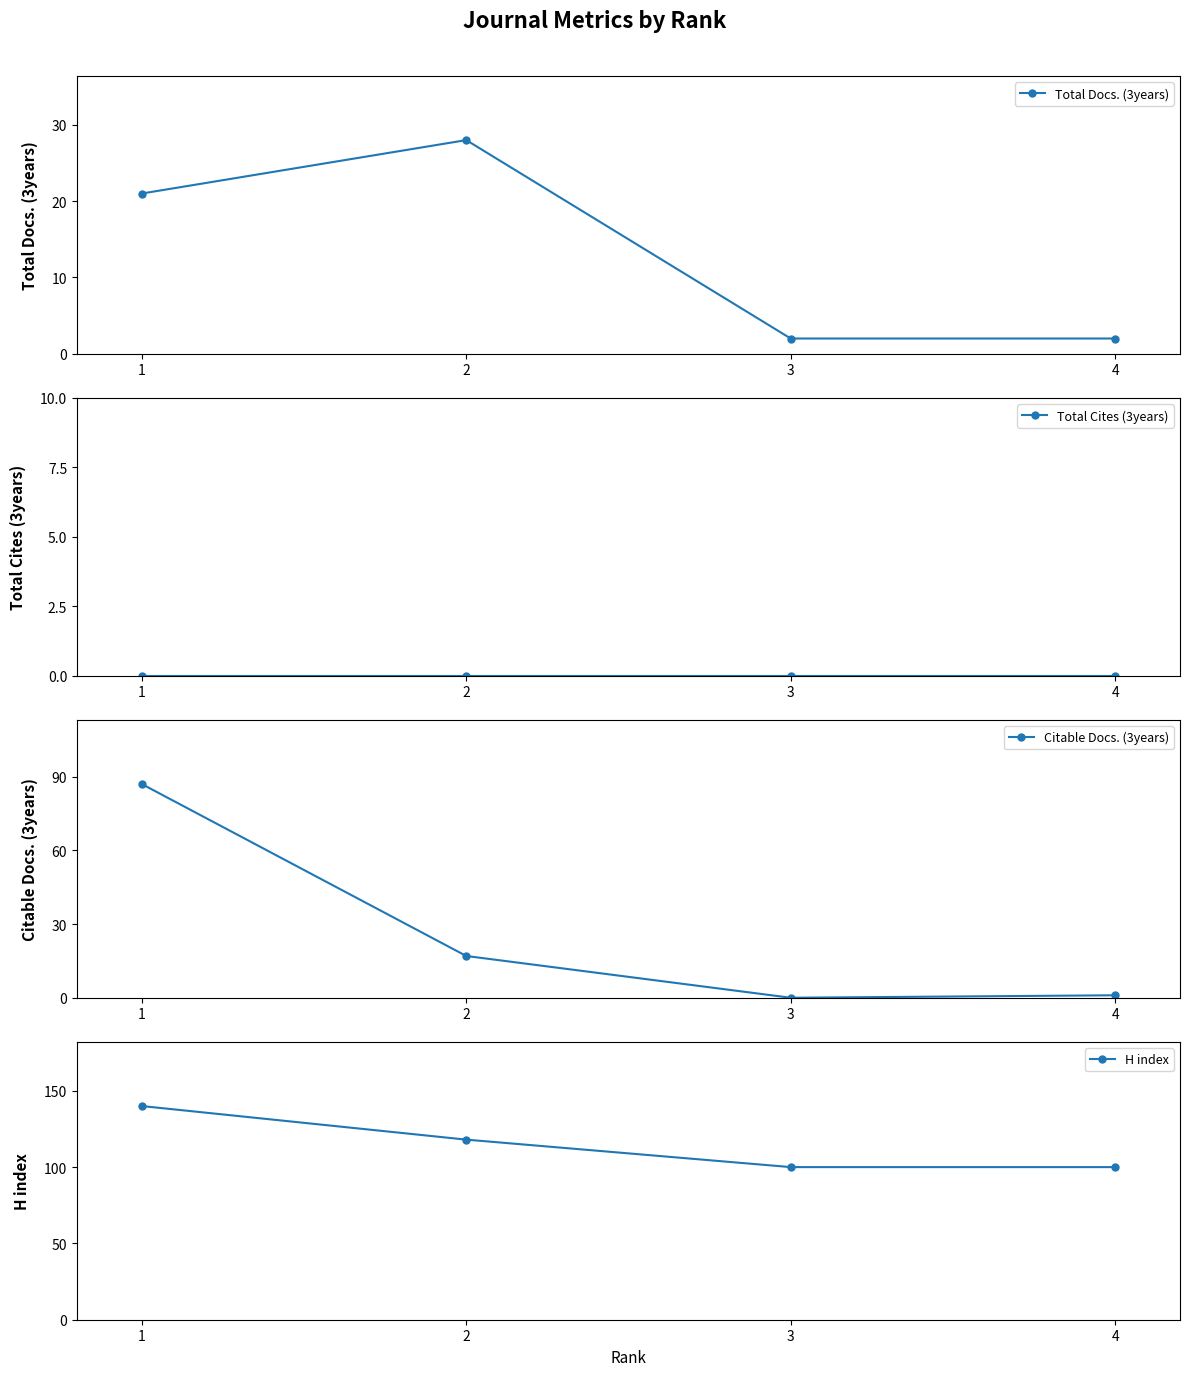

What are all the series names shown in the legend?

Total Docs. (3years), Total Cites (3years), Citable Docs. (3years), H index